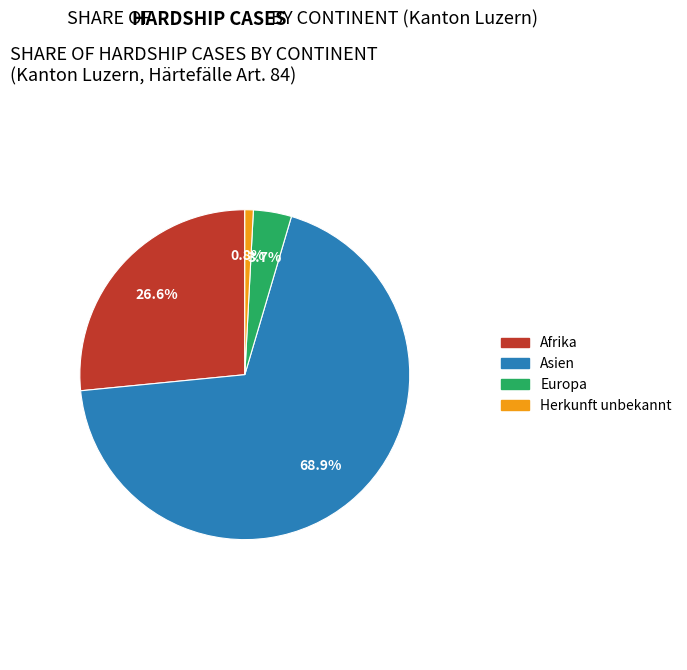

Is there any slice that represents more than half of the pie?

Yes